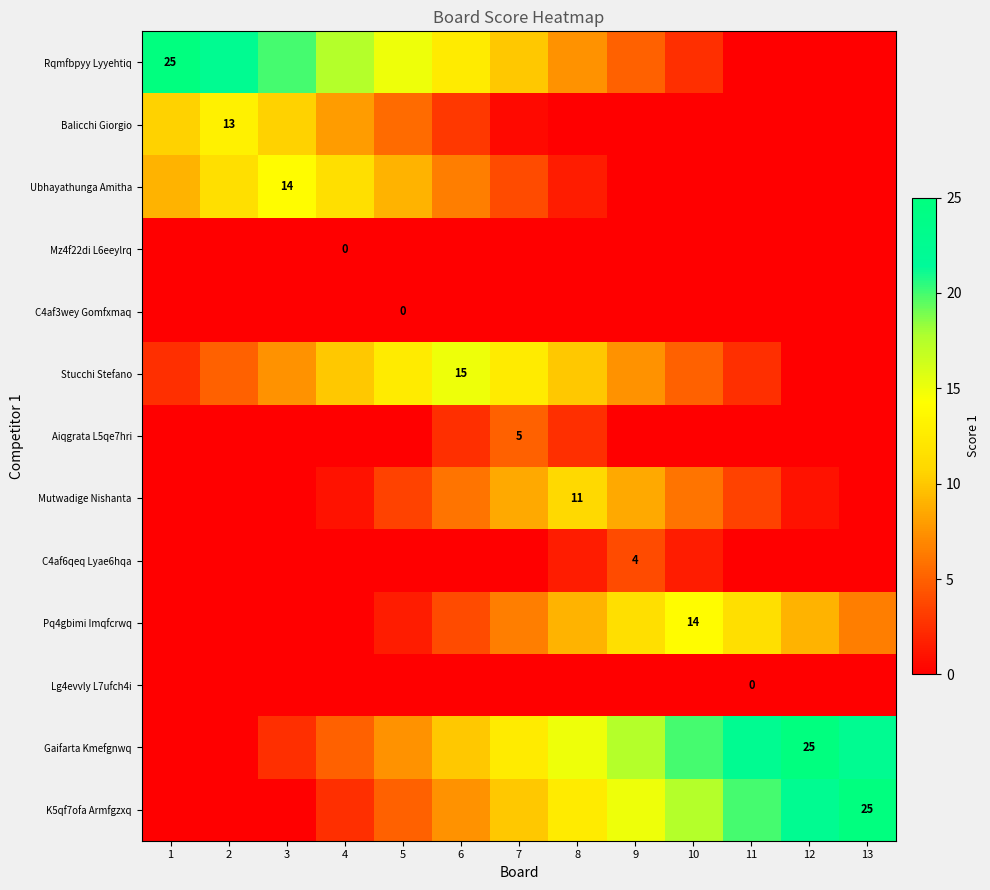

What is the total value across all series at 11?

60.0